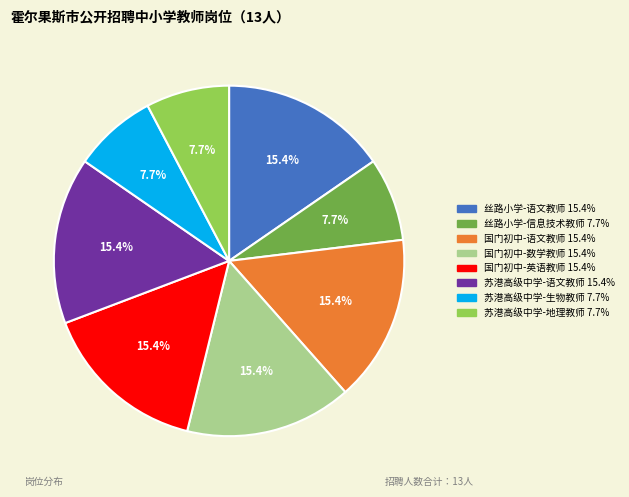

To the nearest percent, what percentage of the pie is 丝路小学-信息技术教师?

8%